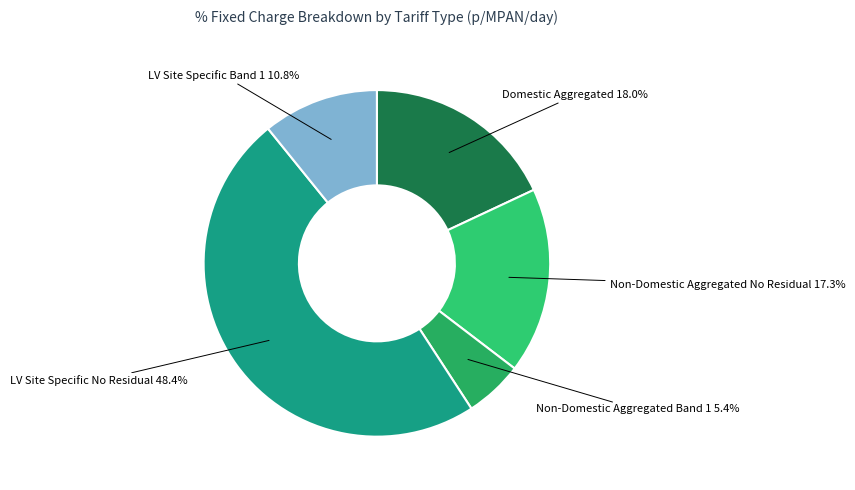

True or false: LV Site Specific Band 1 accounts for 5% of the total.

False